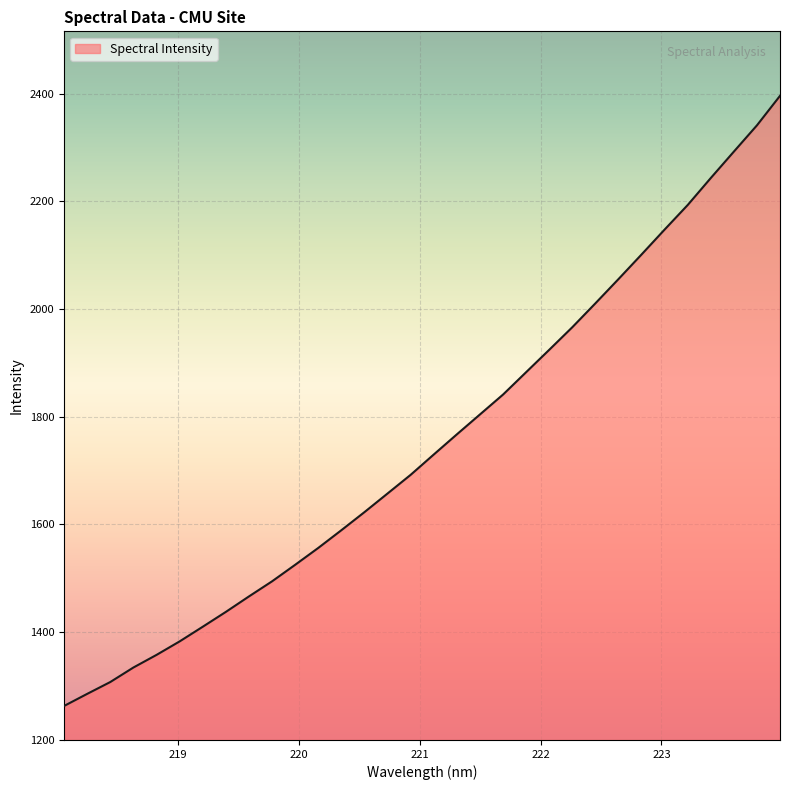

What is the maximum value shown in the chart?

2396.1